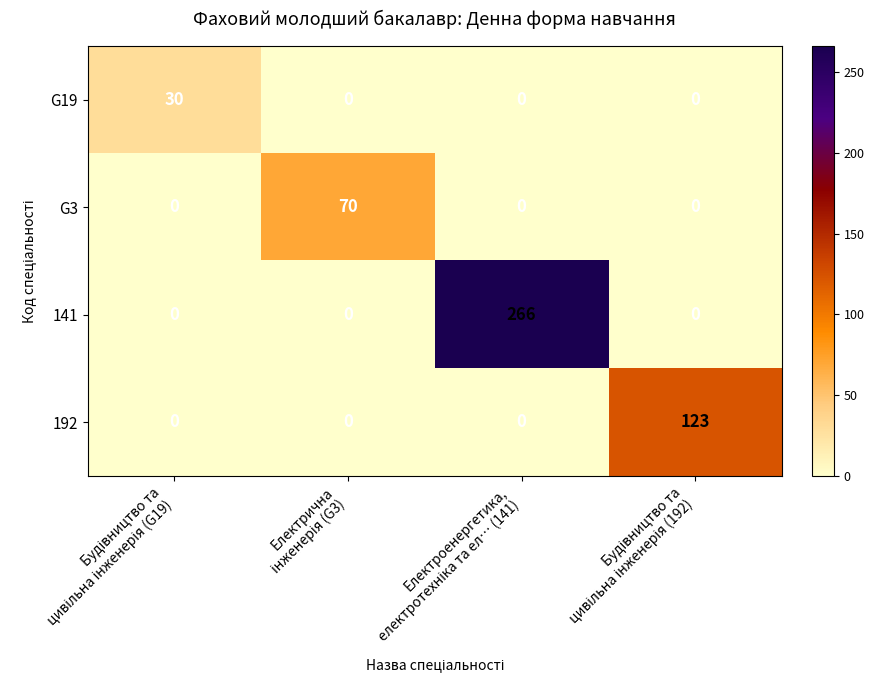

Rank the series by their maximum value, from highest to lowest.

141, 192, G3, G19